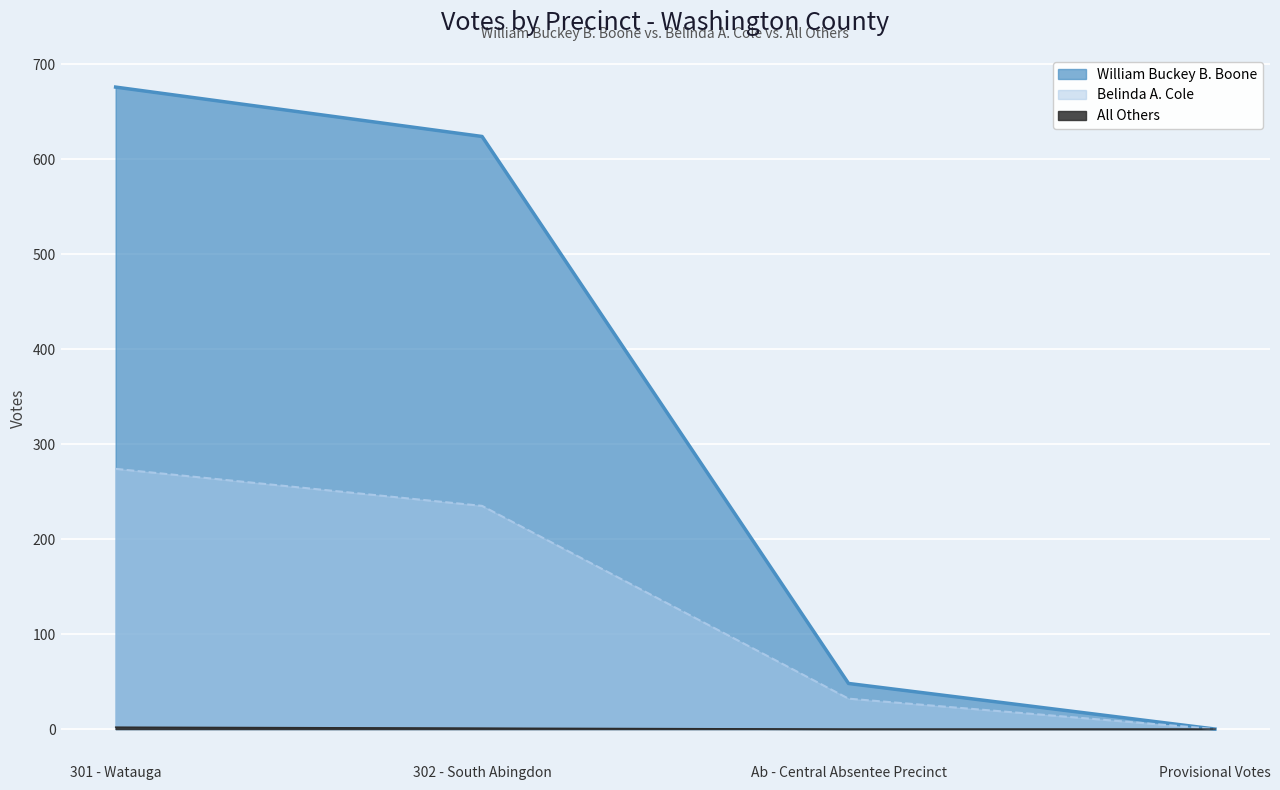

True or false: William Buckey B. Boone and Belinda A. Cole intersect in this chart.

False